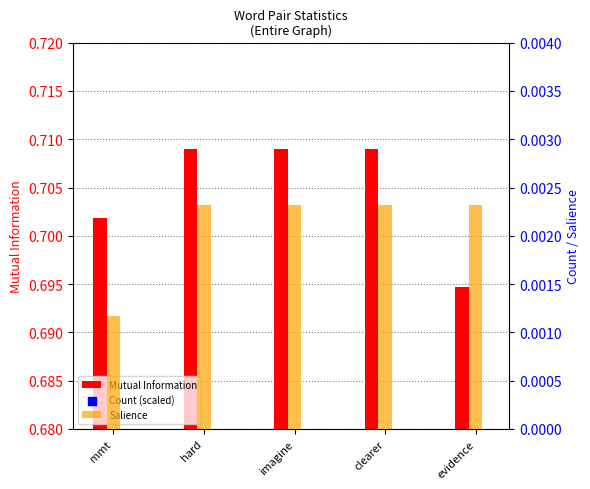

Is the value of Count (scaled) at evidence greater than the value of Salience at evidence?

Yes